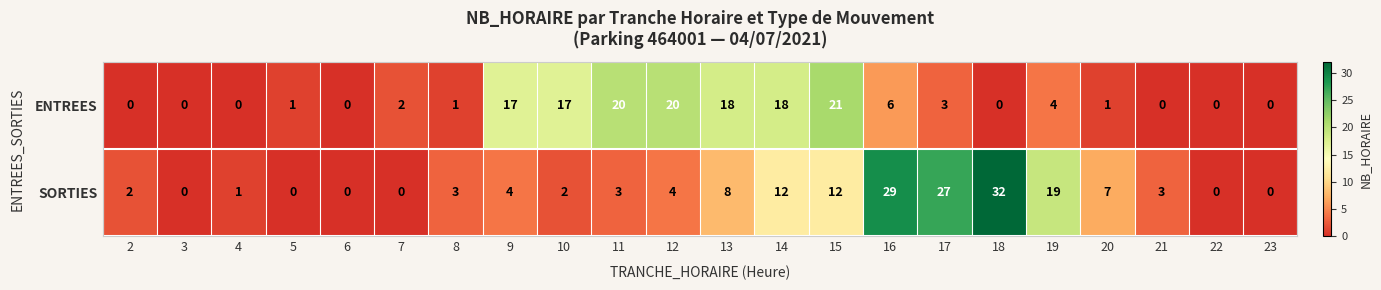

What is the average value of the ENTREES series?

7